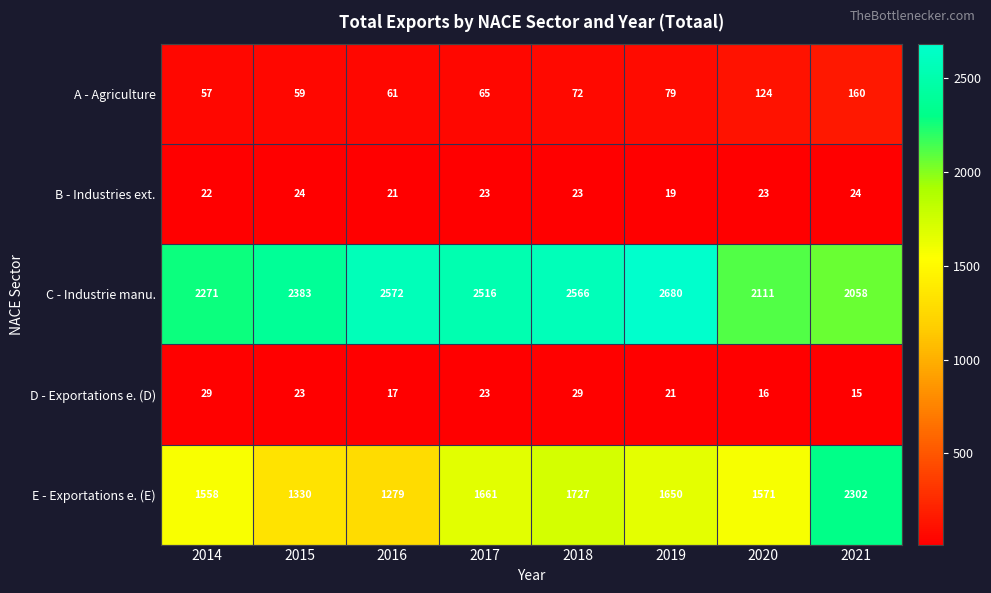

Which label corresponds to the largest value in the chart?

2019